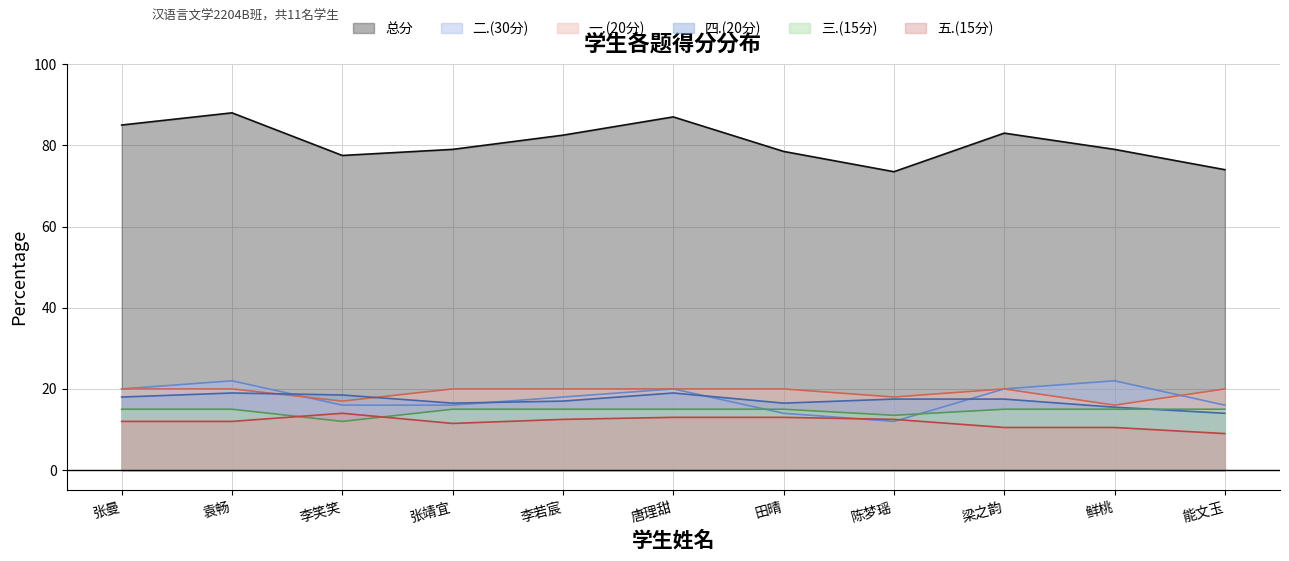

Is the value of 三.(15分) at 鲜桃 greater than the value of 二.(30分) at 唐理甜?

No